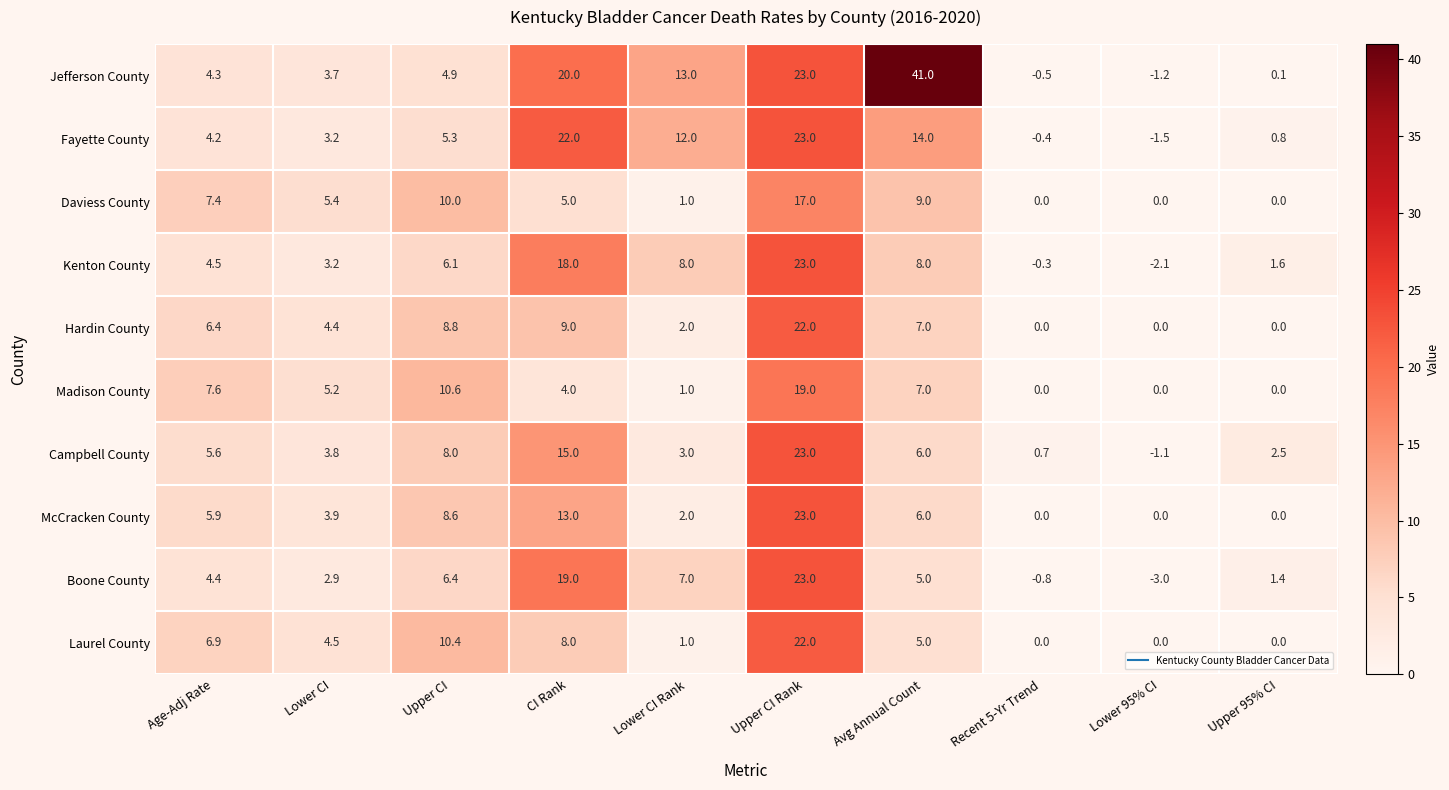

Which series has the widest spread of values?

Jefferson County